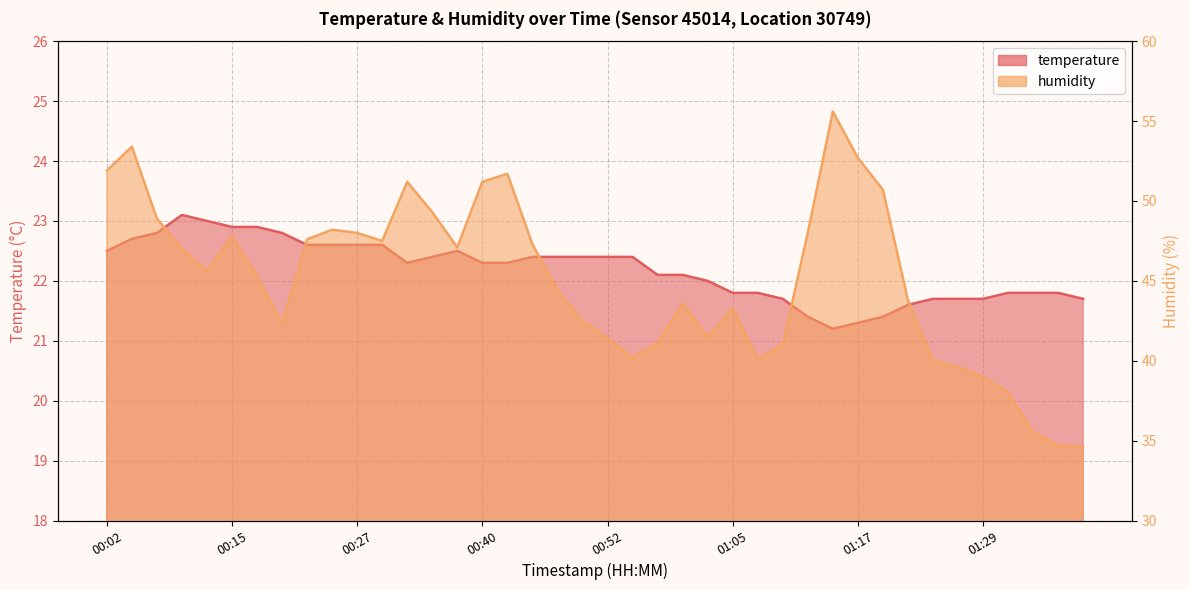

The value of temperature at 00:45 is 36.3. True or false?

False